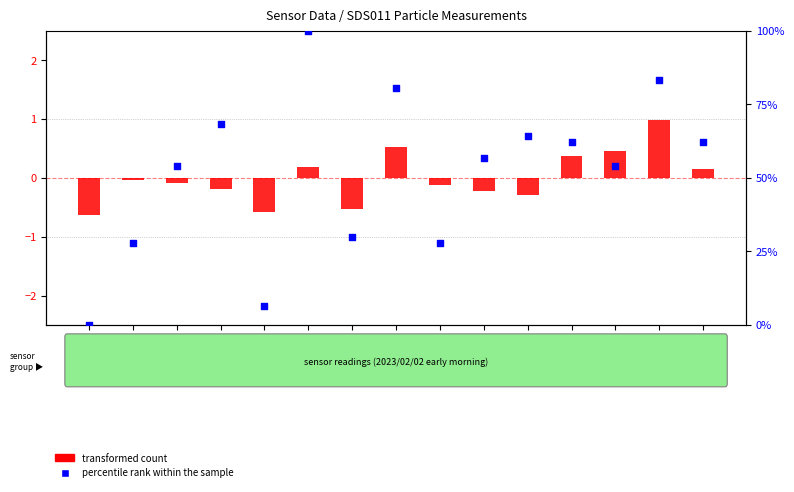

At which category is the sum across all series the highest?

00:14